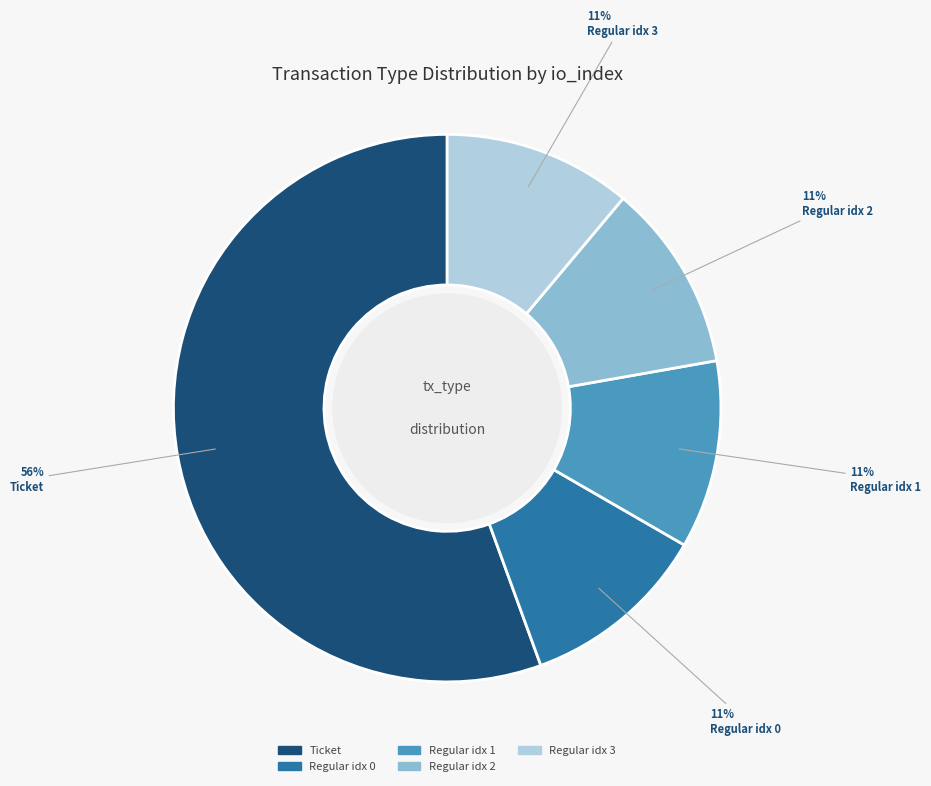

How many segments does this pie chart have?

5